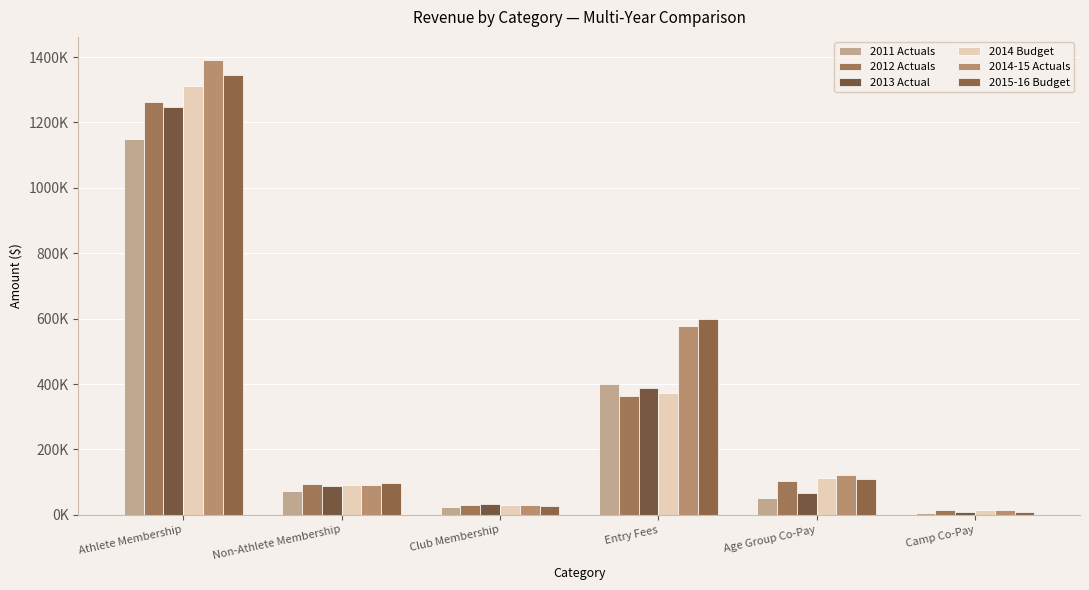

Rank the series by their maximum value, from lowest to highest.

2011 Actuals, 2013 Actual, 2012 Actuals, 2014 Budget, 2015-16 Budget, 2014-15 Actuals